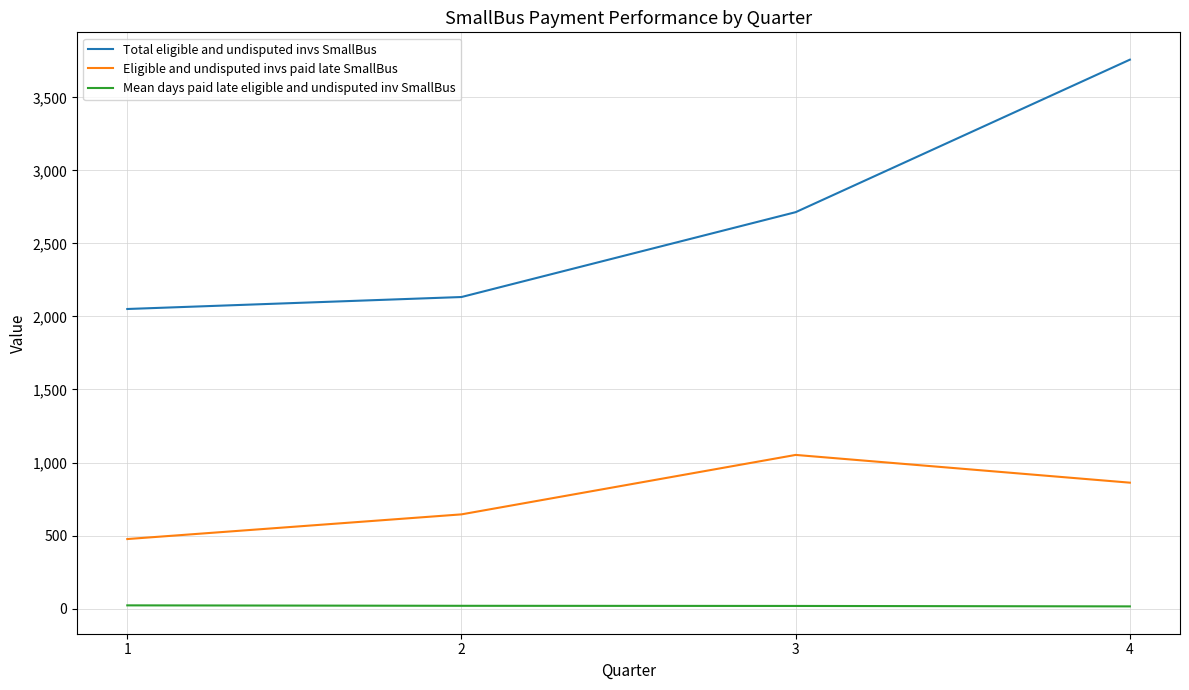

Does the chart have visible grid lines?

Yes